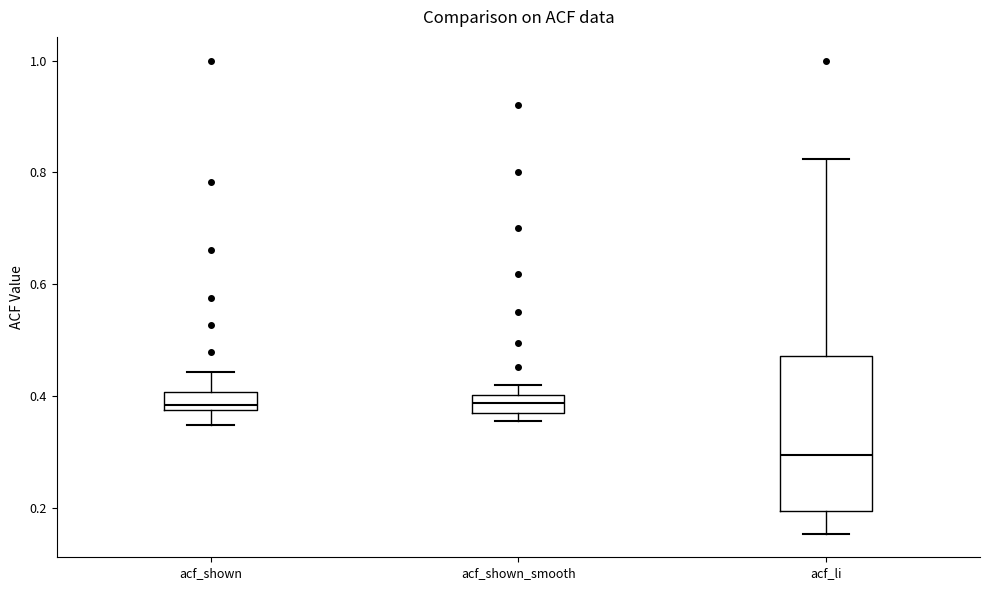

Where is the lower edge of the box for acf_li on the y-axis? The values are not printed on the chart, so give them approximately, as read against the axis.

0.20